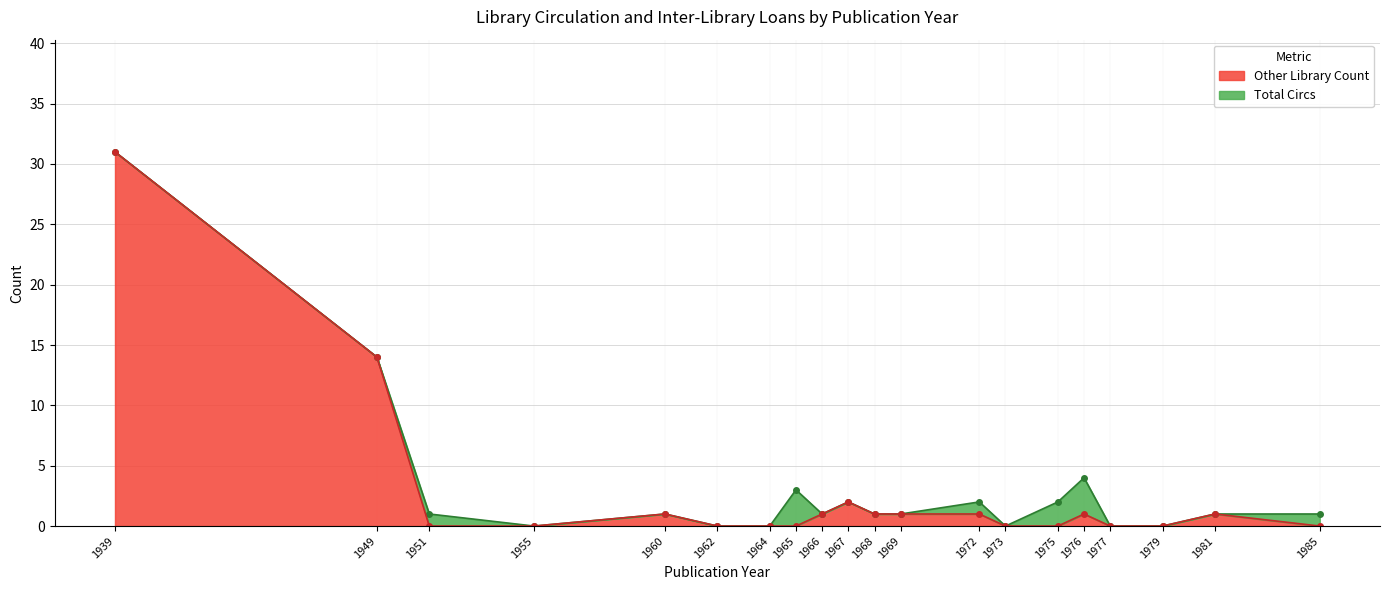

What is the value of the 11th point from the left?

1